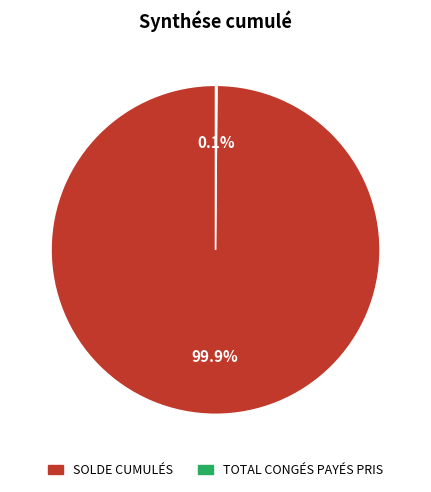

Does any single category account for the majority?

Yes